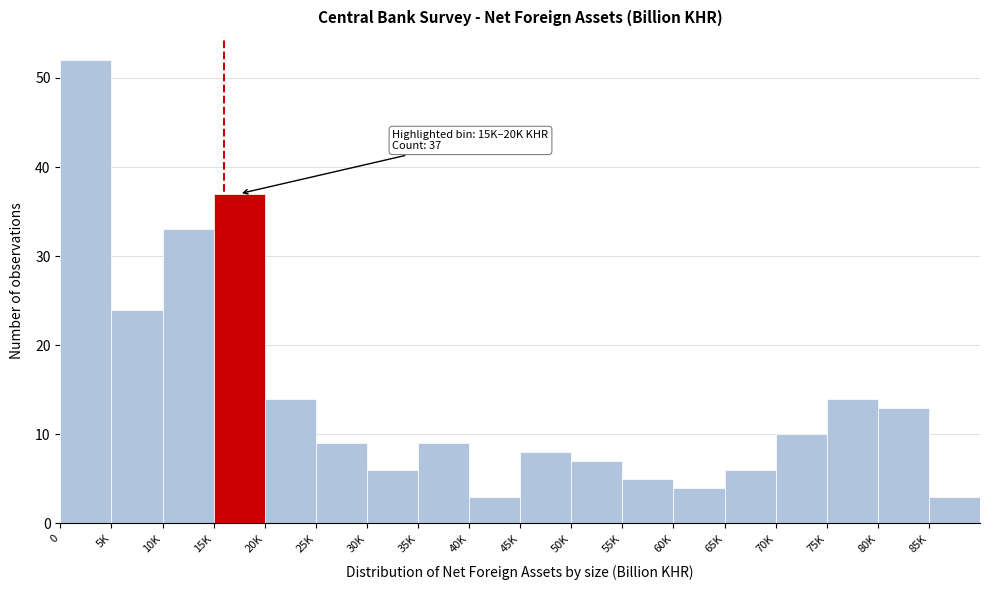

Reading left to right, transcribe all the data shown in this chart.

52	24	33	37	14	9	6	9	3	8	7	5	4	6	10	14	13	3